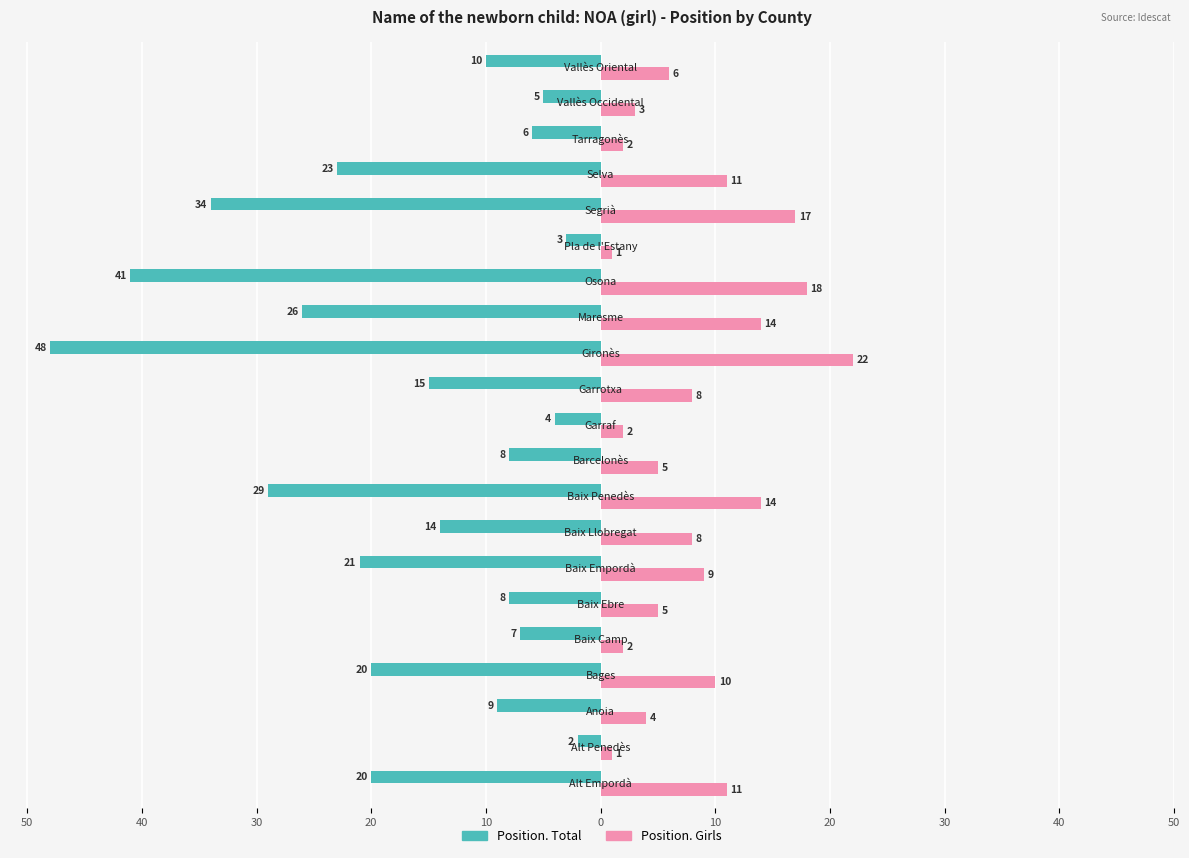

What are all the series names shown in the legend?

Position. Total, Position. Girls